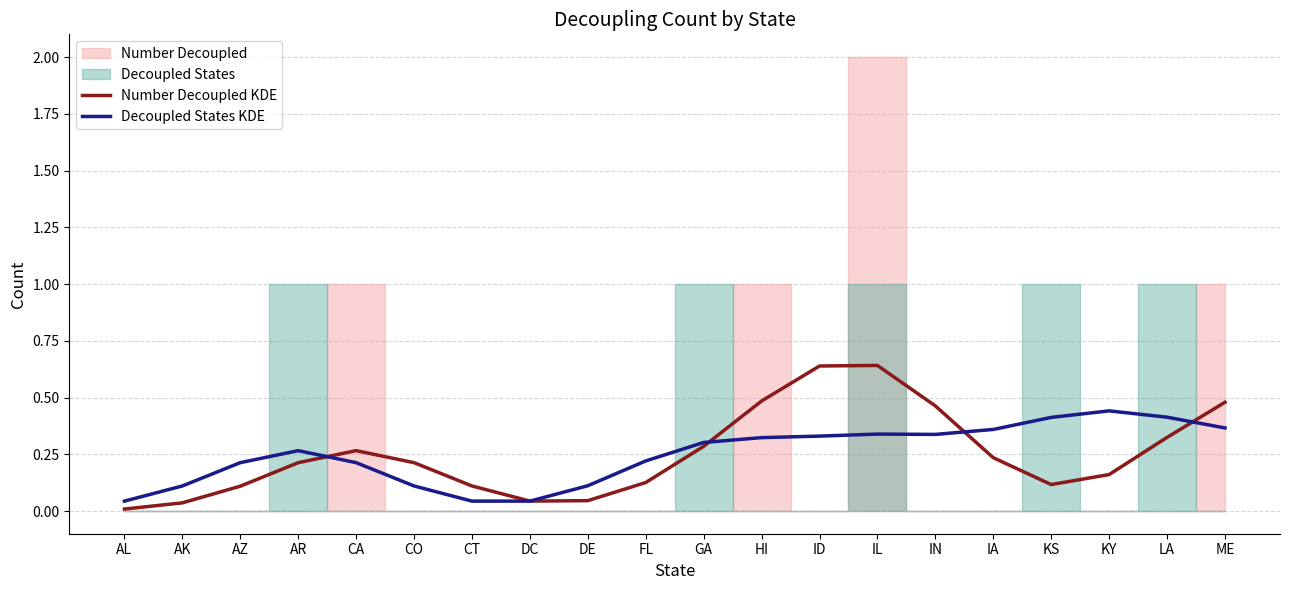

How many intersections are there between Number Decoupled KDE and Decoupled States KDE?

5